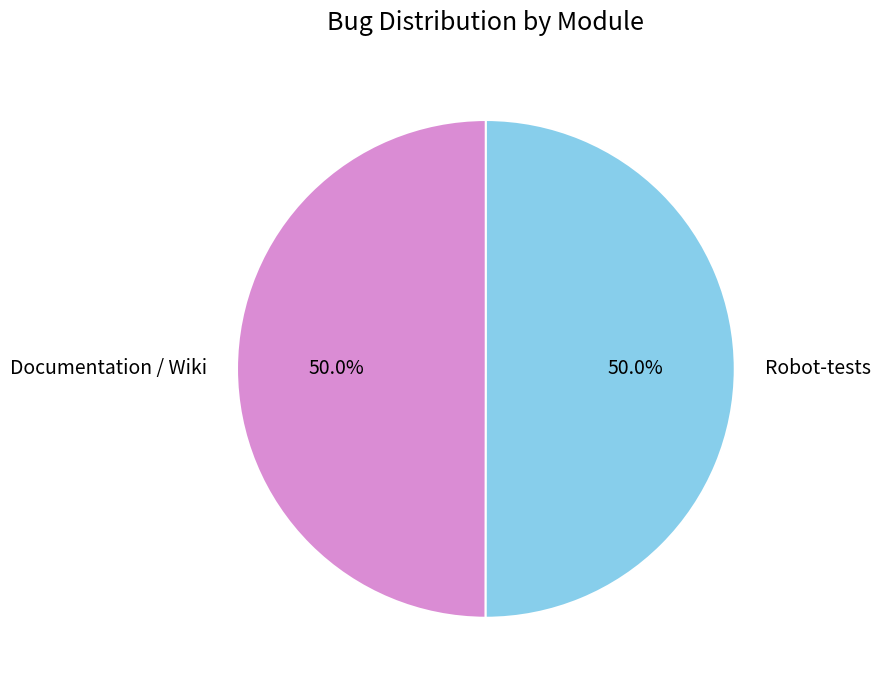

To the nearest percent, what portion does Documentation / Wiki represent?

50%